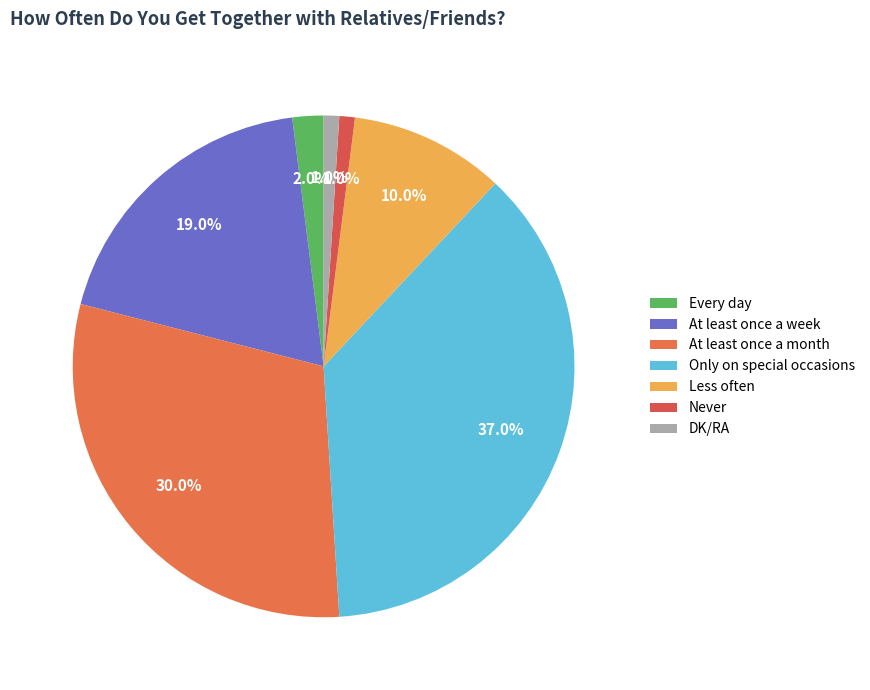

How many segments does this pie chart have?

7